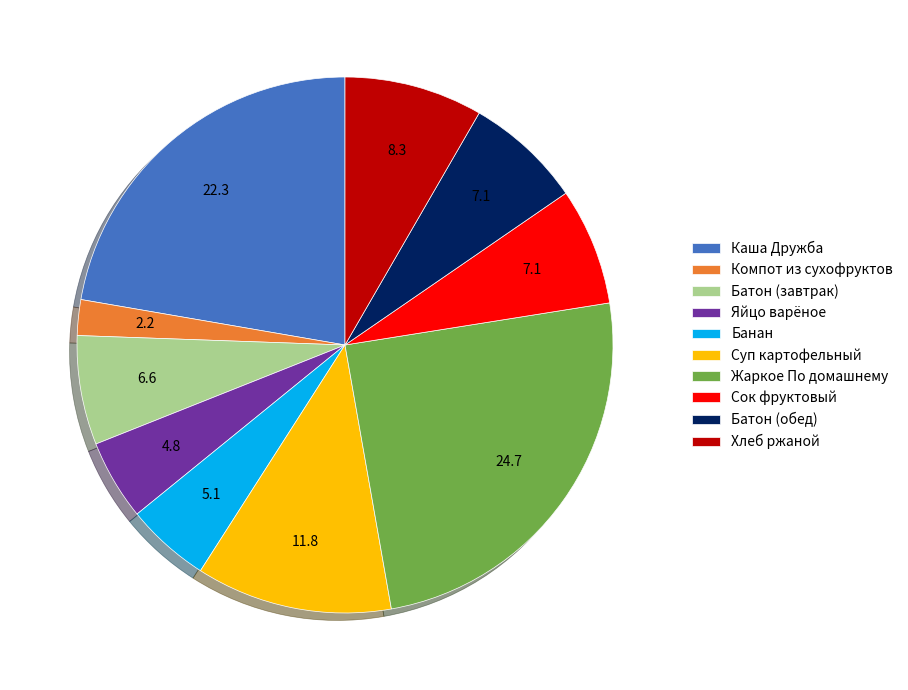

Combined, do Суп картофельный and Сок фруктовый account for over 50%?

No